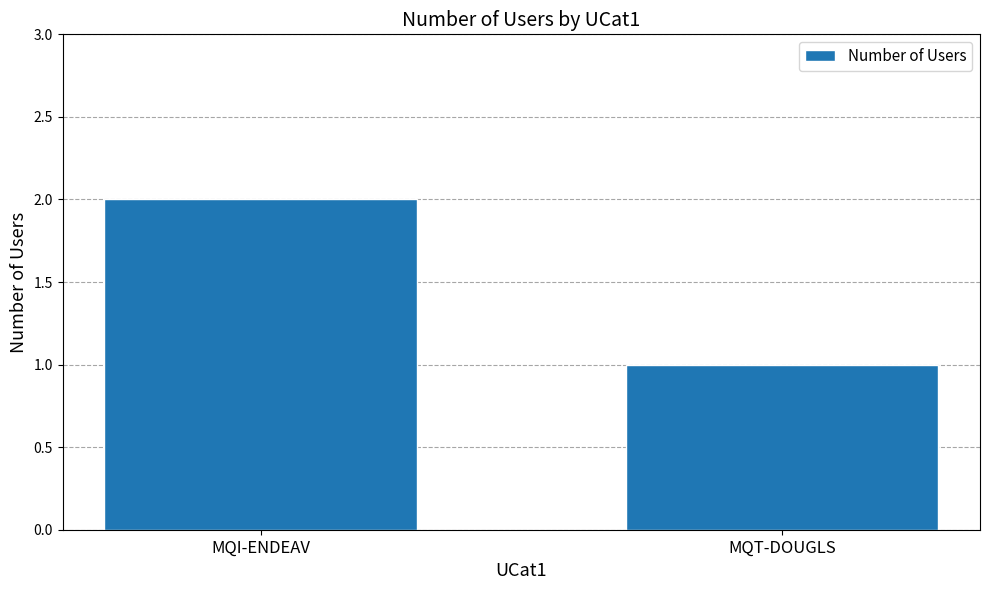

At which label is the value closest to 1?

MQT-DOUGLS